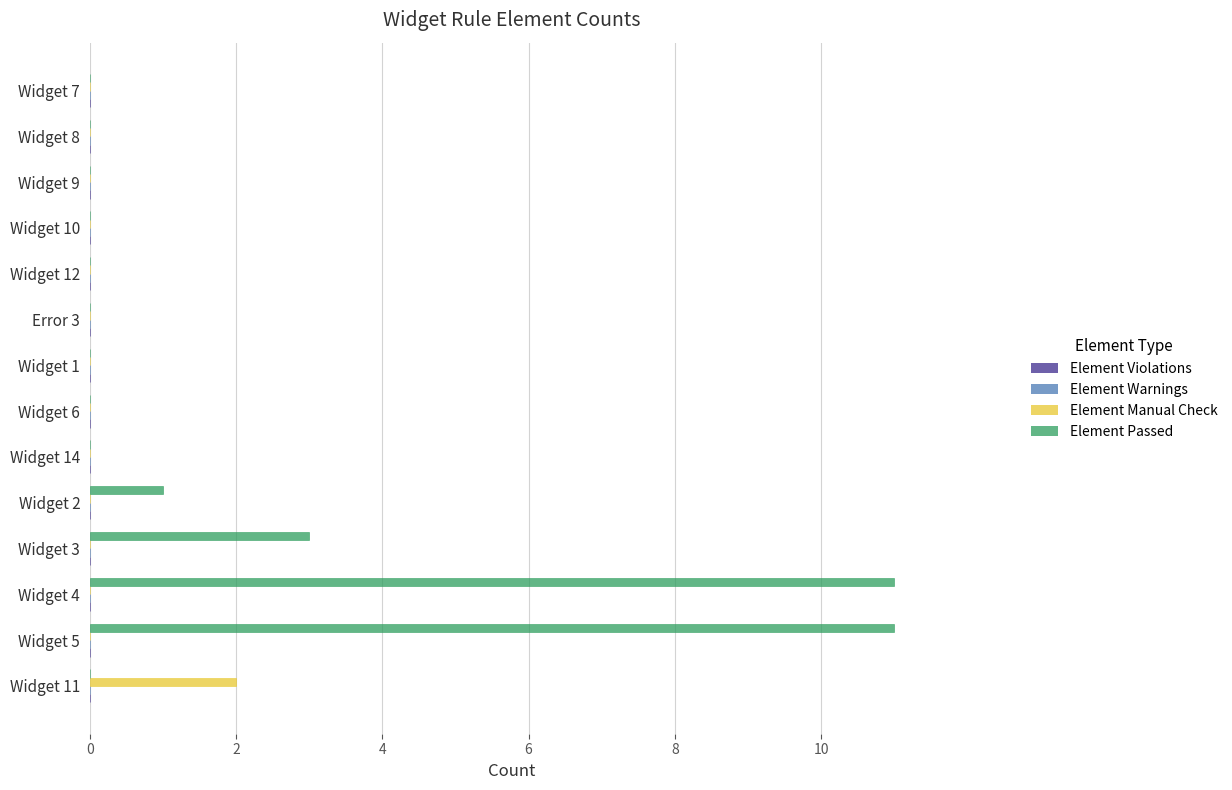

The Element Manual Check series shows 1 at Widget 10. True or false?

False